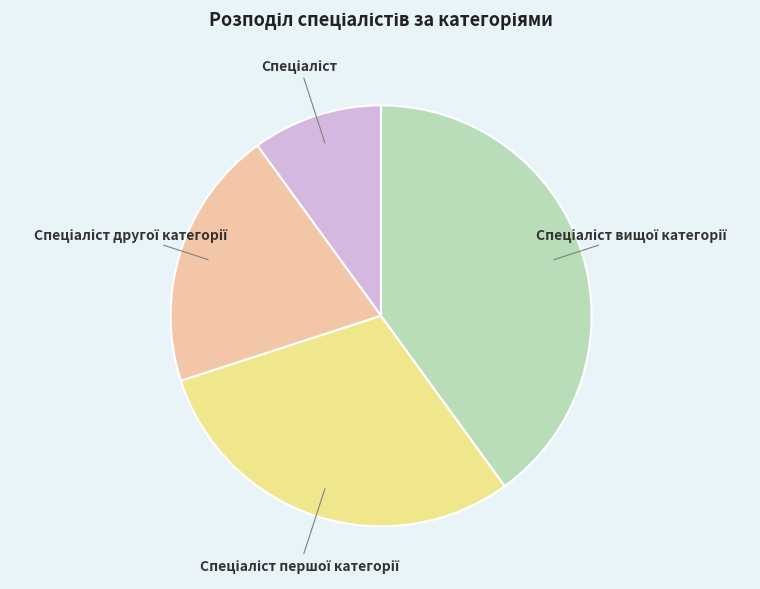

Is there a majority slice in this chart?

No